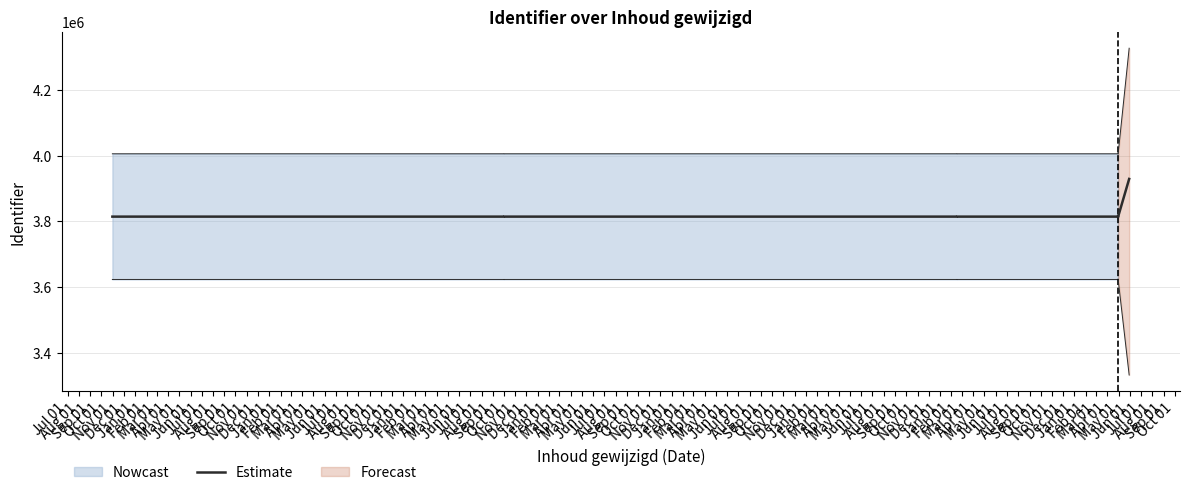

Which has a higher value, Apr 01 or Aug 01?

Aug 01